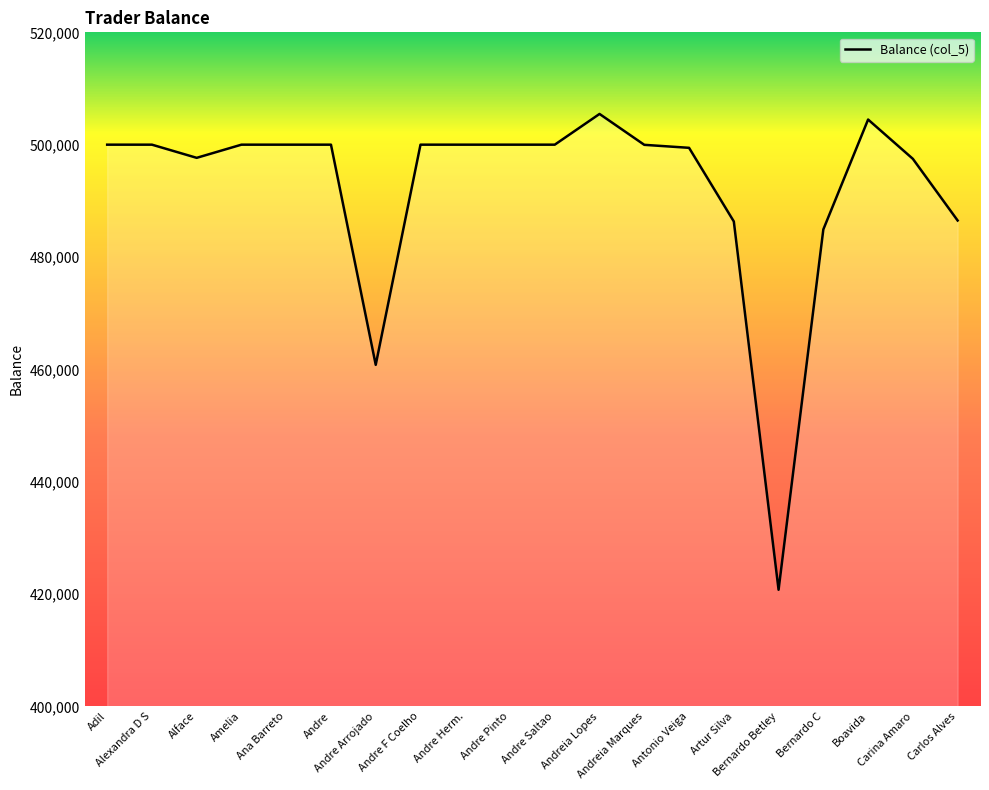

What is the difference between the second highest and minimum values?

83716.6